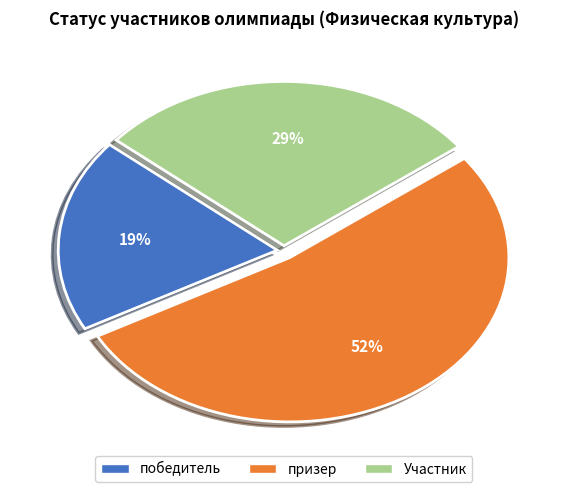

To the nearest percent, what is the difference between the призер and победитель slice percentages?

33%